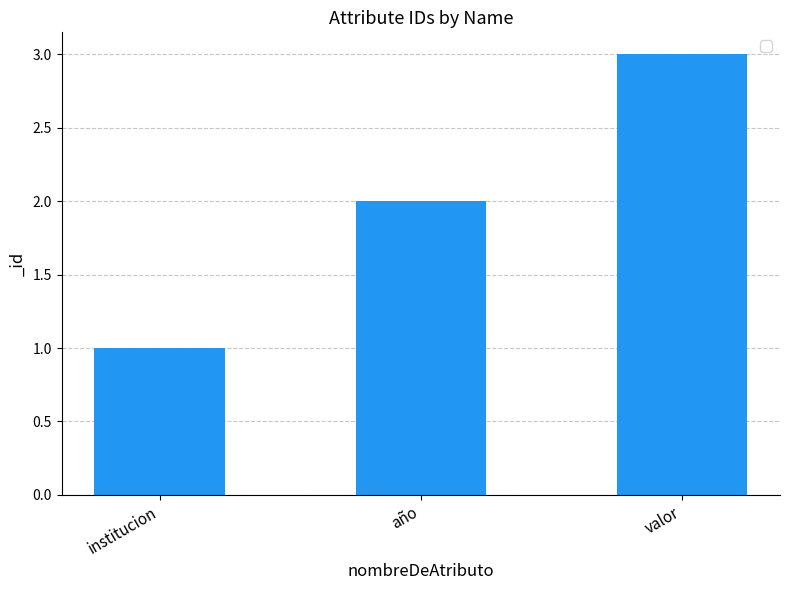

What is the value of the 3rd bar from the left?

3